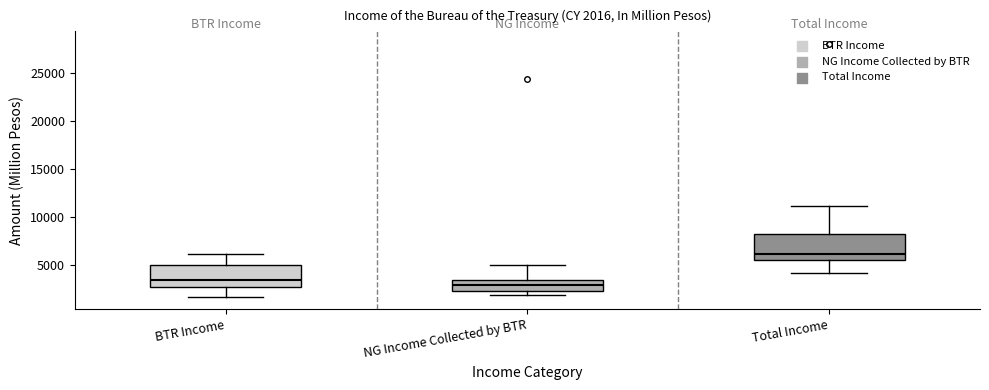

Which box's median line is the highest?

Total Income